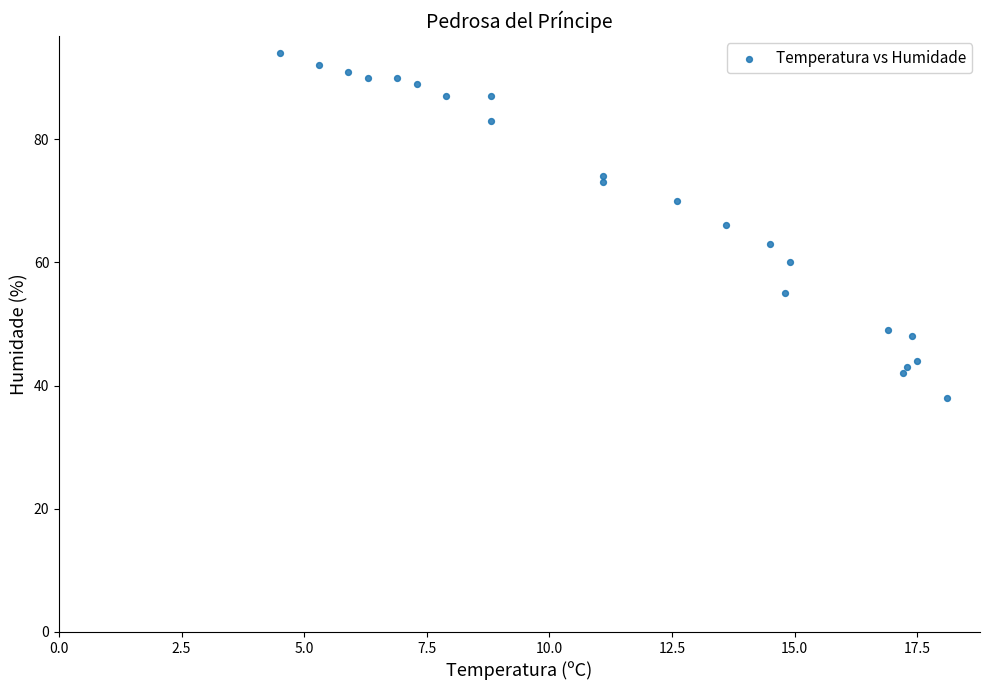

What is the range of Y values (max minus min)?

56